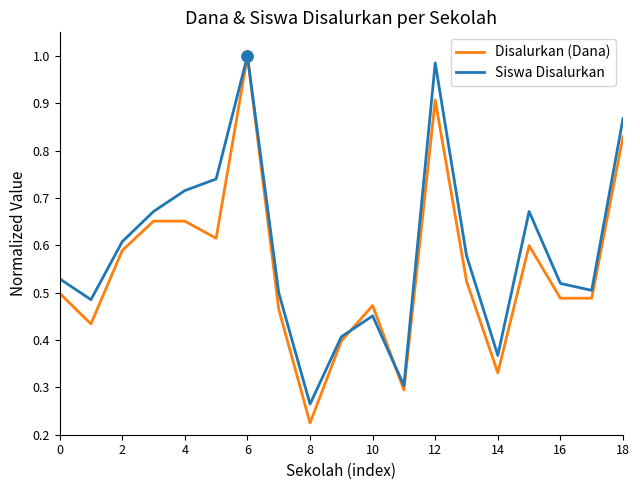

Which series has the largest total across all categories?

Siswa Disalurkan